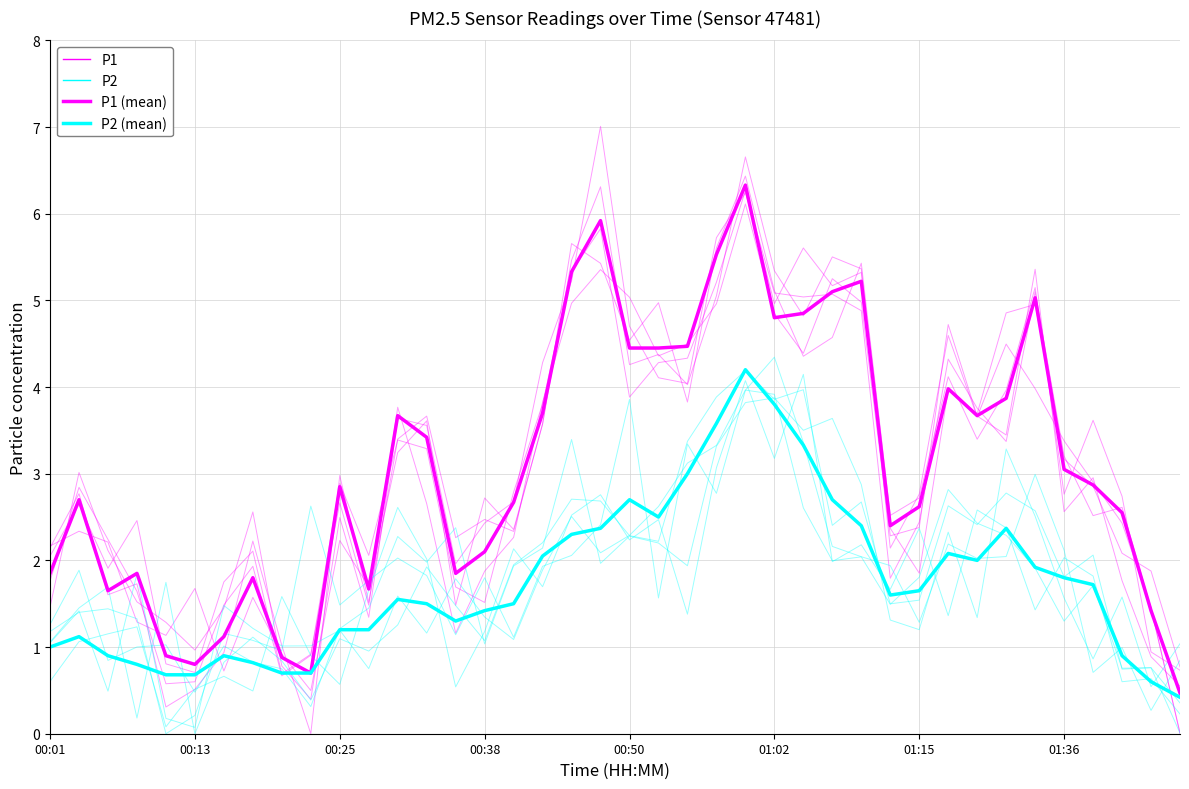

Where is P2 (mean) nearest to the value 2?

32